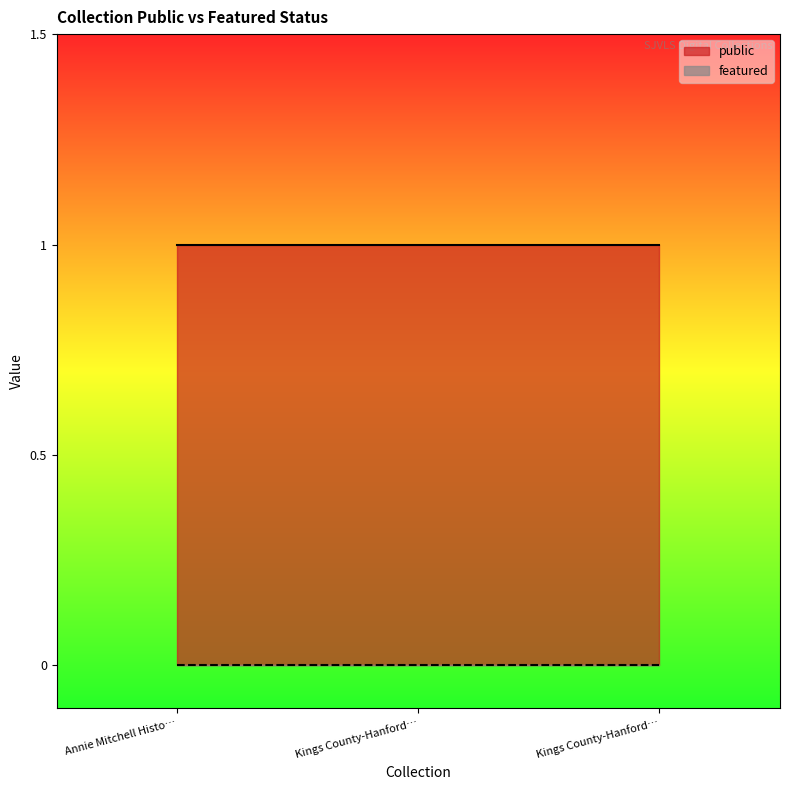

List the series in order of their overall mean, lowest first.

featured, public